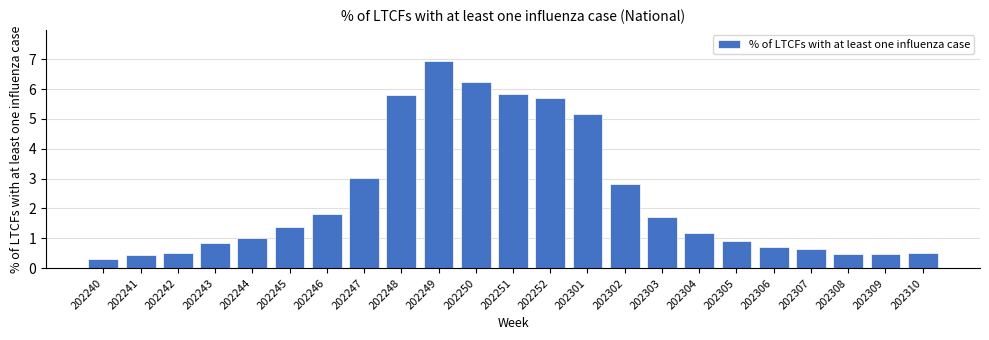

Reading left to right, what are all the values shown in this chart?

202240=0.3	202241=0.5	202242=0.5	202243=0.8	202244=1.0	202245=1.4	202246=1.8	202247=3.0	202248=5.8	202249=6.9	202250=6.2	202251=5.8	202252=5.7	202301=5.2	202302=2.8	202303=1.7	202304=1.2	202305=0.9	202306=0.7	202307=0.6	202308=0.5	202309=0.5	202310=0.5